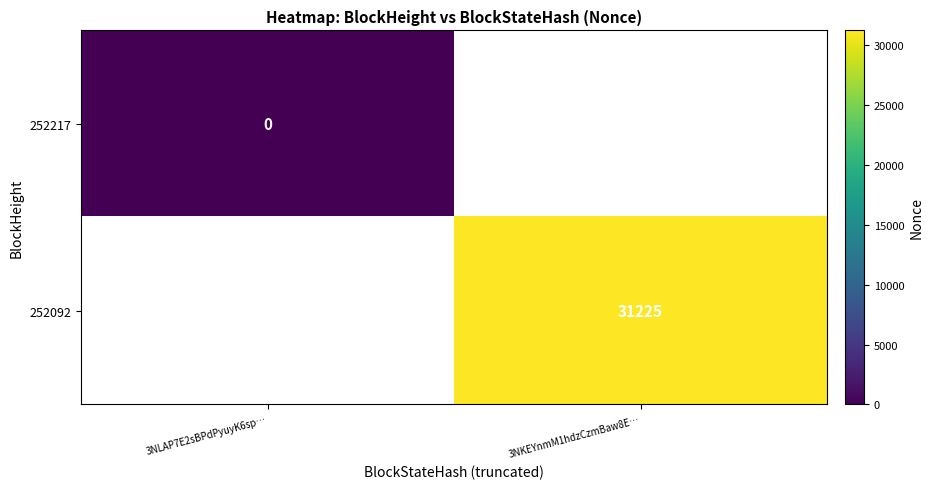

Is the value of 252217 at 3NLAP7E2sBPdPyuyK6sp… greater than the value of 252092 at 3NKEYnmM1hdzCzmBaw8E…?

No